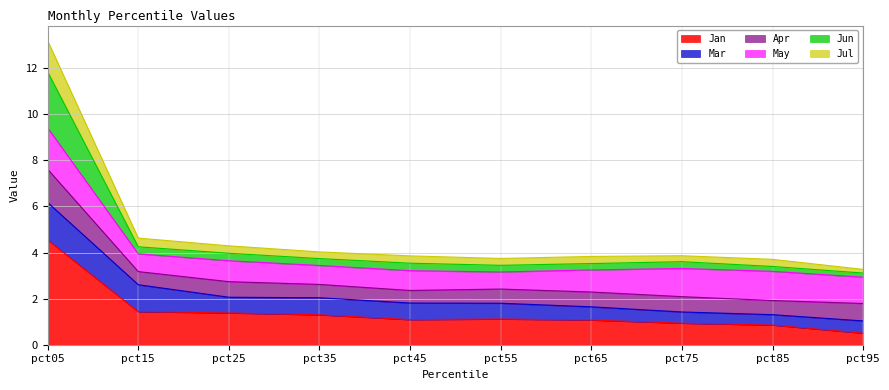

What is the minimum value shown in the chart?

0.5